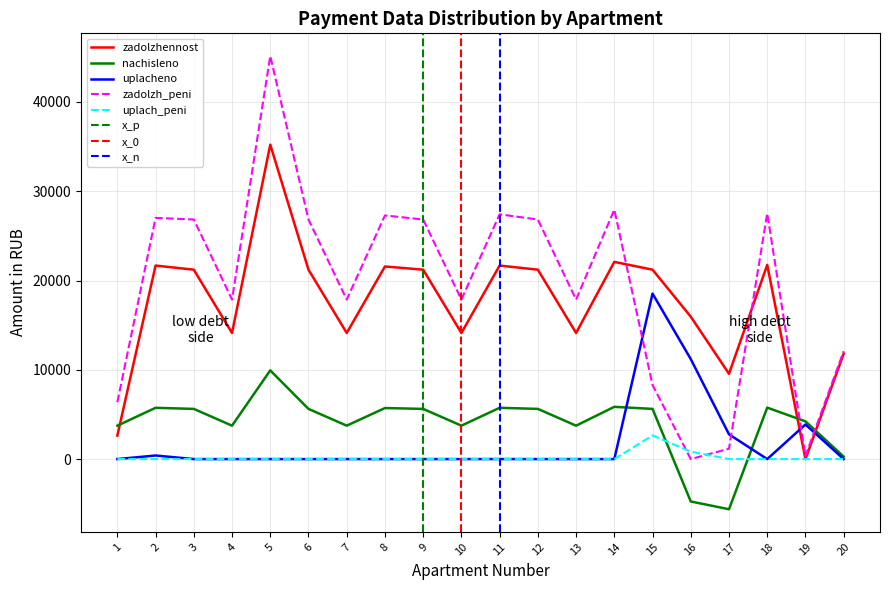

At which category is the sum across all series the highest?

5